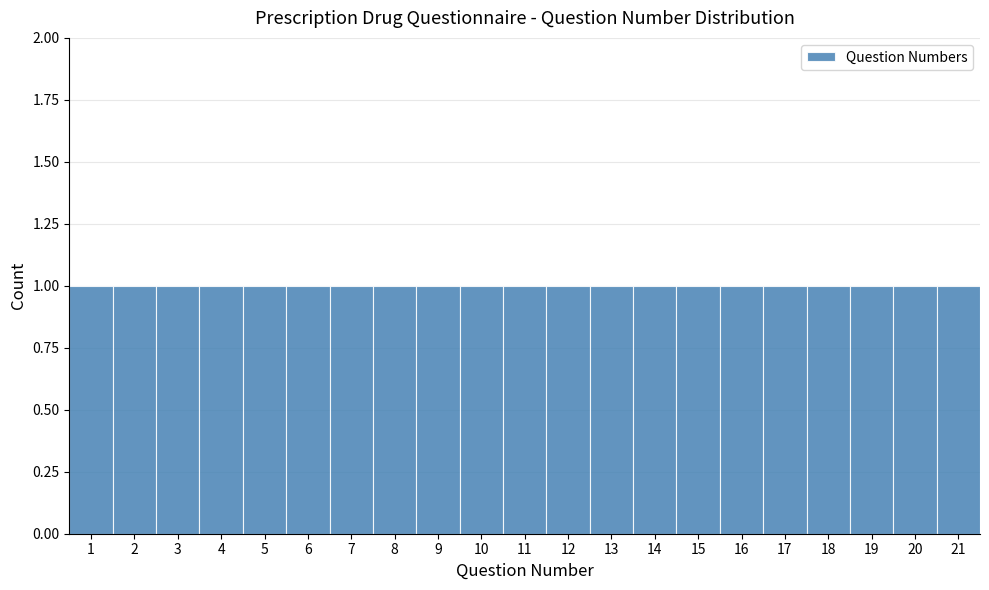

Reading left to right, list every bar in this chart as the range it spans on the x-axis followed by its height. The values are not printed on the chart, so give them approximately, as read against the axis.

0.5 to 1.5: 1
1.5 to 2.5: 1
2.5 to 3.5: 1
3.5 to 4.5: 1
4.5 to 5.5: 1
5.5 to 6.5: 1
6.5 to 7.5: 1
7.5 to 8.5: 1
8.5 to 9.5: 1
9.5 to 10.5: 1
10.5 to 11.5: 1
11.5 to 12.5: 1
12.5 to 13.5: 1
13.5 to 14.5: 1
14.5 to 15.5: 1
15.5 to 16.5: 1
16.5 to 17.5: 1
17.5 to 18.5: 1
18.5 to 19.5: 1
19.5 to 20.5: 1
20.5 to 21.5: 1